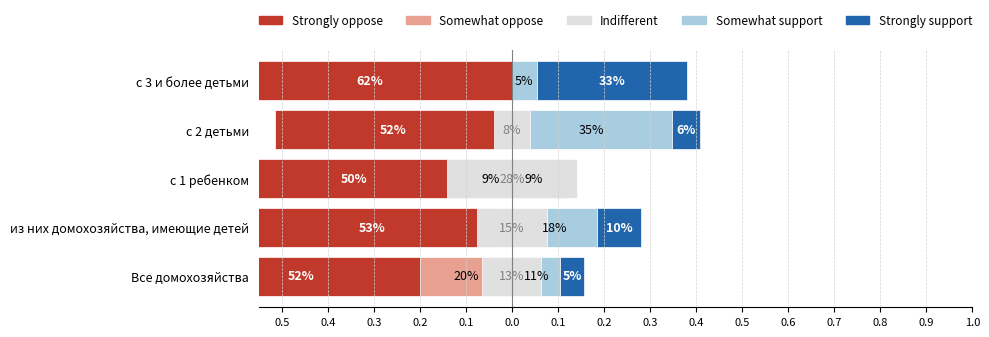

Count the number of categories in the chart.

5